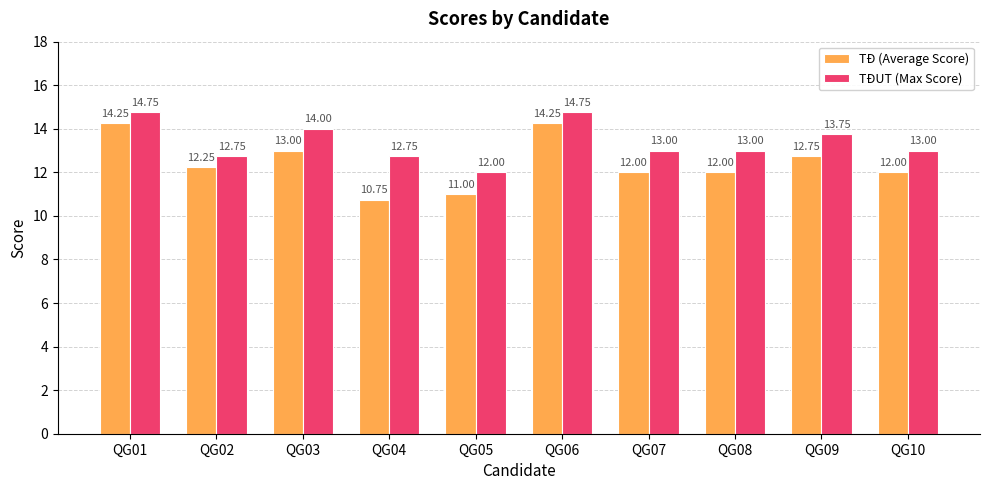

Rank the series at QG05 from lowest to highest value.

TĐ (Average Score), TĐUT (Max Score)